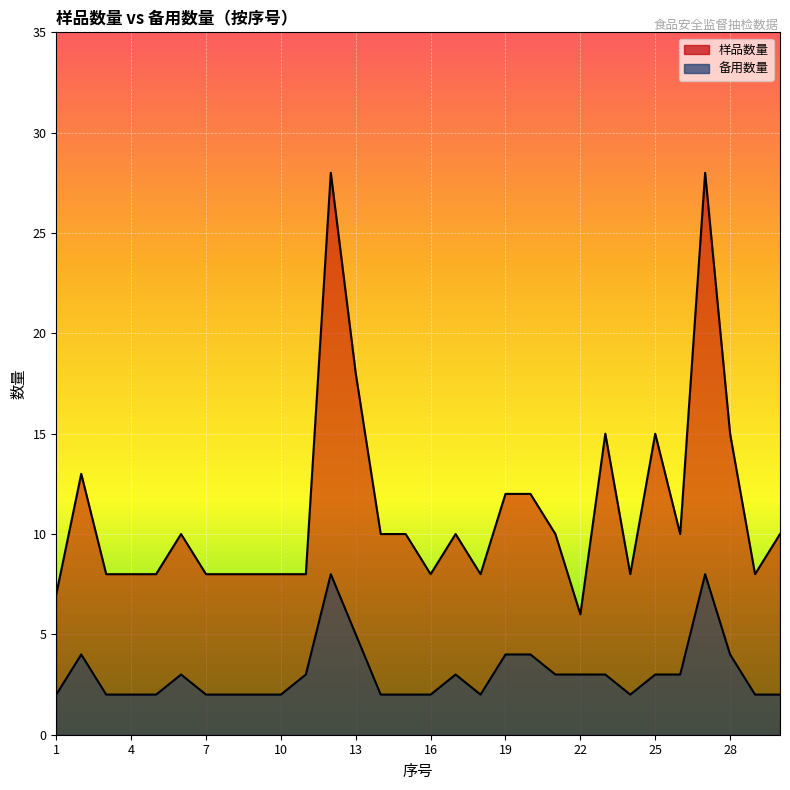

How many data points in 样品数量 are less than 10?

14